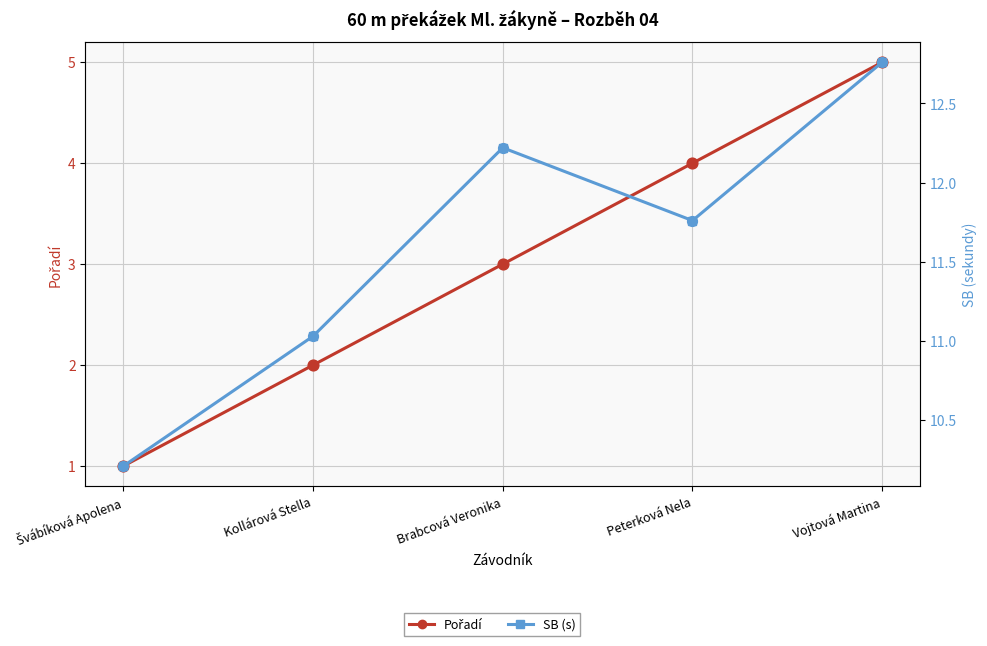

Is the value of SB (s) at Kollárová Stella greater than the value of Pořadí at Vojtová Martina?

Yes